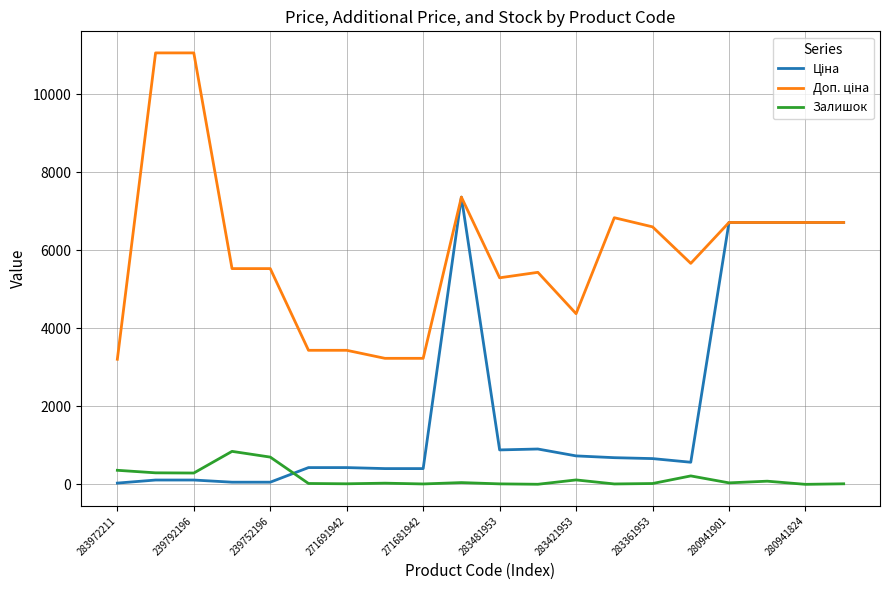

Is this an area chart (filled region under the line)?

No